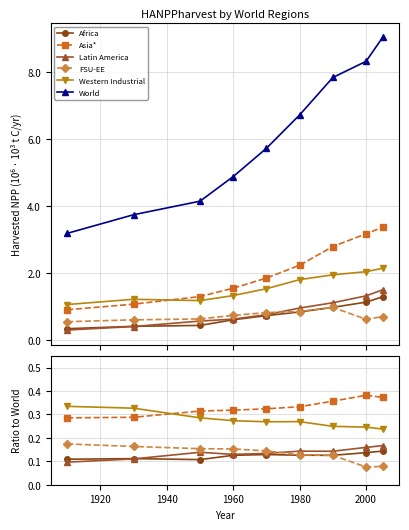

What is the difference between the highest and lowest values at 1920?

3.6